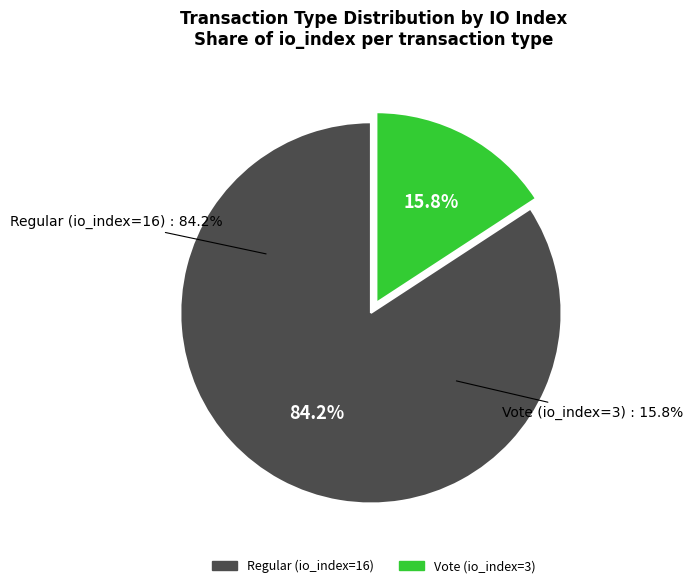

What percentage is NOT represented by Vote (io_index=3)?

84.2%